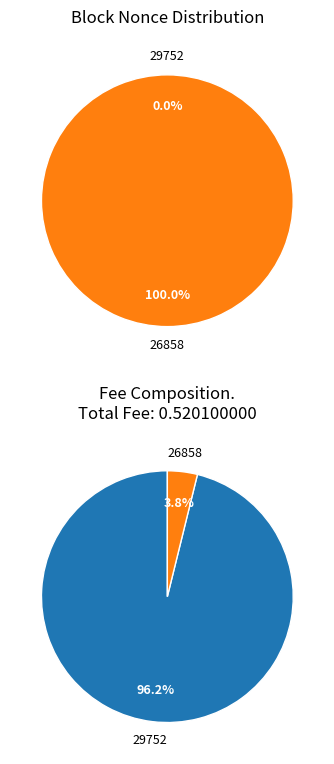

What percentage do 29752 and 26858 together represent?

100.0%